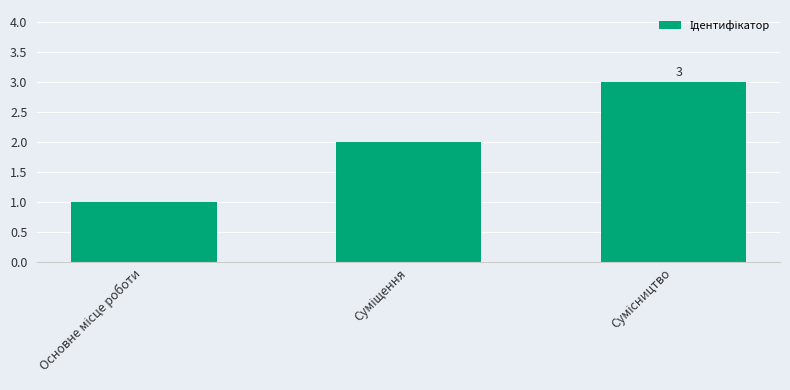

What is the greatest value displayed?

3